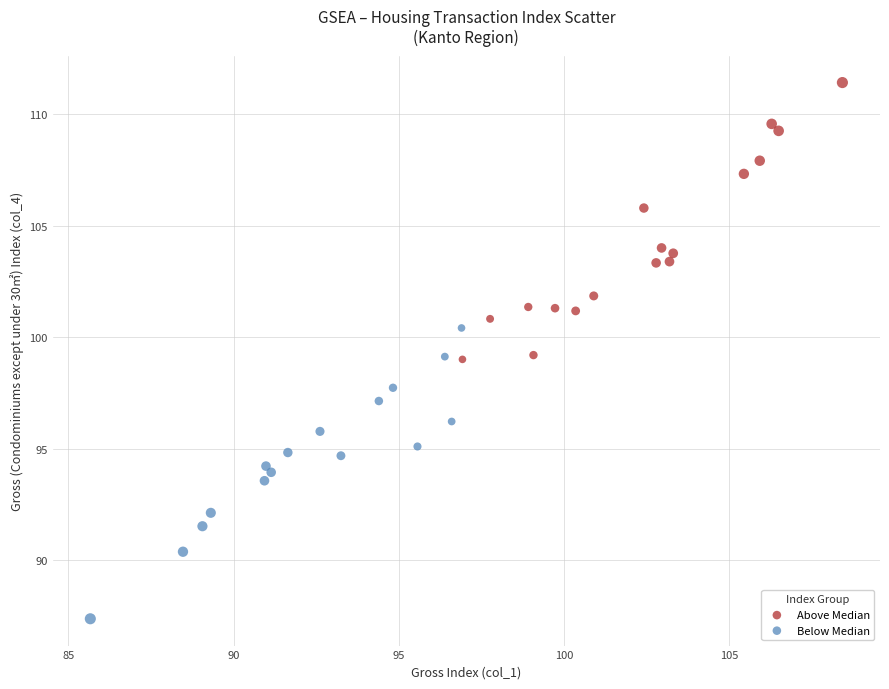

Which series reaches the maximum Y coordinate?

Above Median